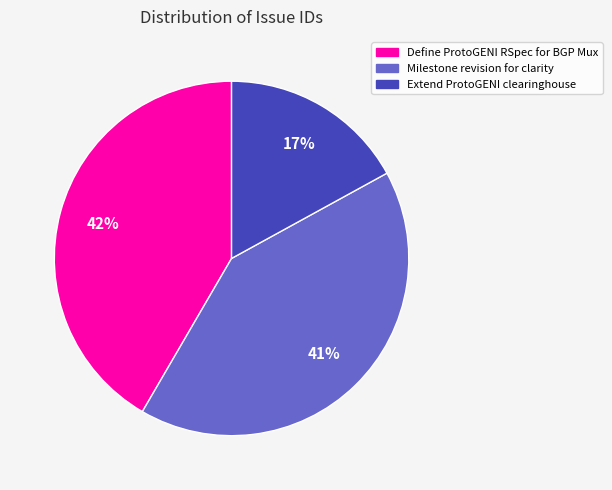

Is the sum of Define ProtoGENI RSpec for BGP Mux and Milestone revision for clarity greater than half?

Yes